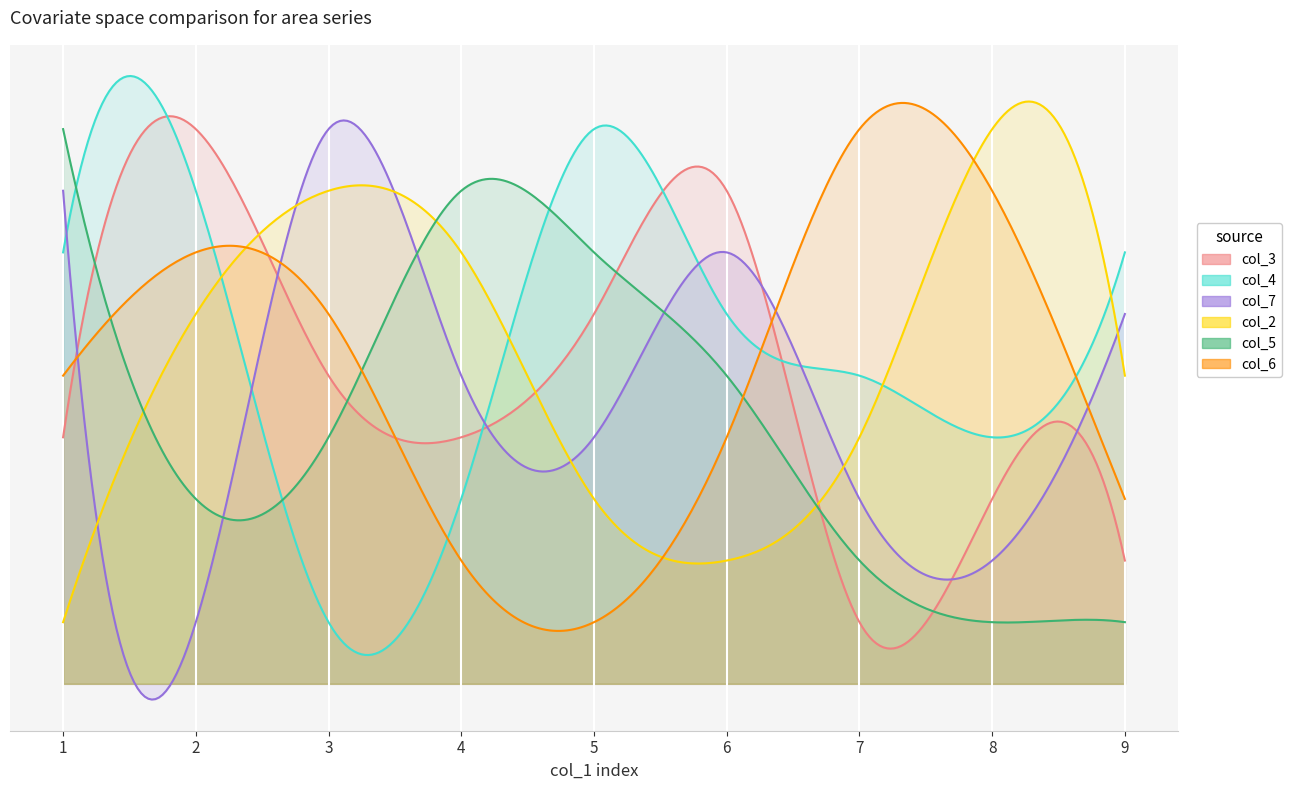

Rank the series at 7 from lowest to highest value.

col_3, col_5, col_7, col_2, col_4, col_6